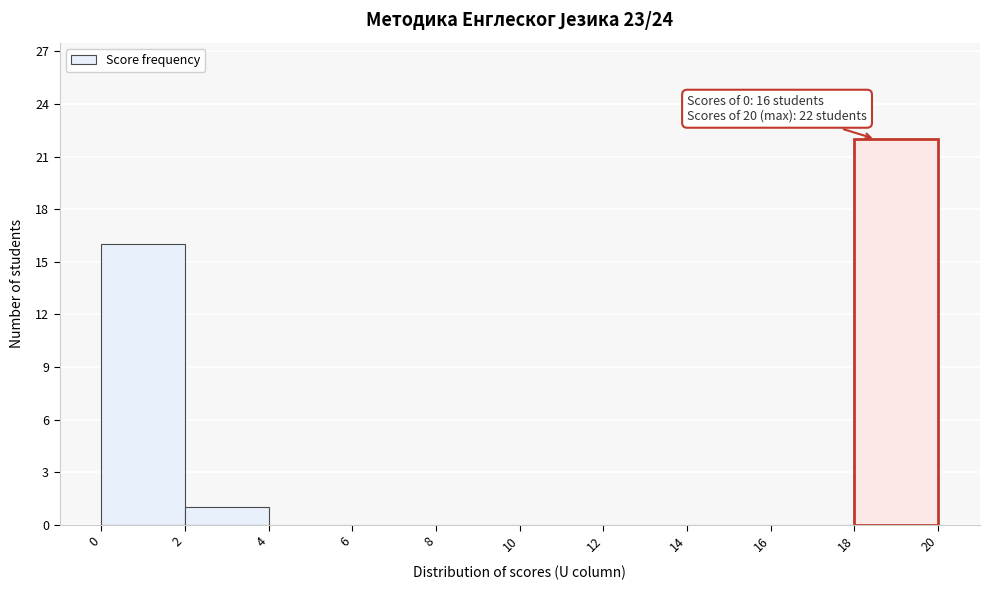

Over which range of the x-axis is the bar tallest?

18 to 20